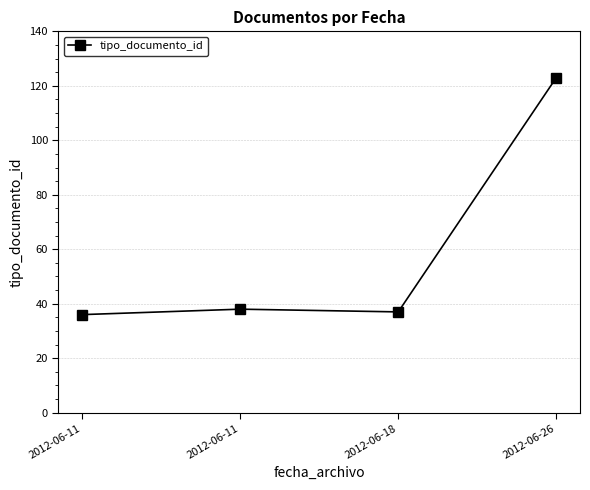

True or false: the data shows 61 at 2012-06-11.

False